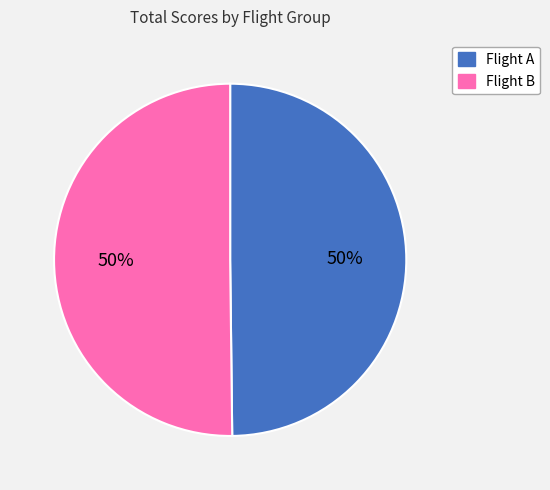

To the nearest percent, what portion does Flight B represent?

50%